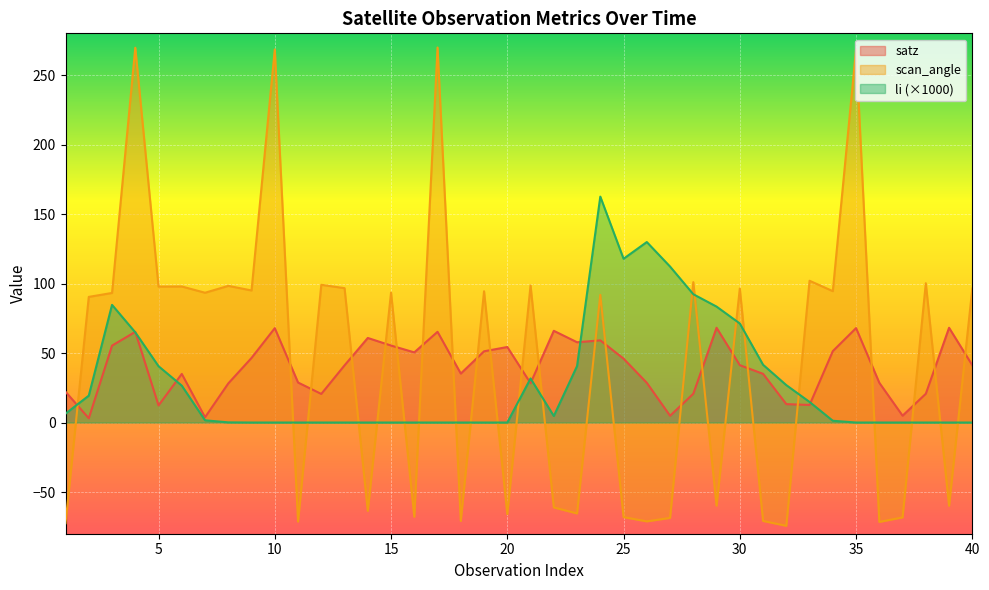

After their last crossing, which series has the higher values: li or scan_angle?

scan_angle